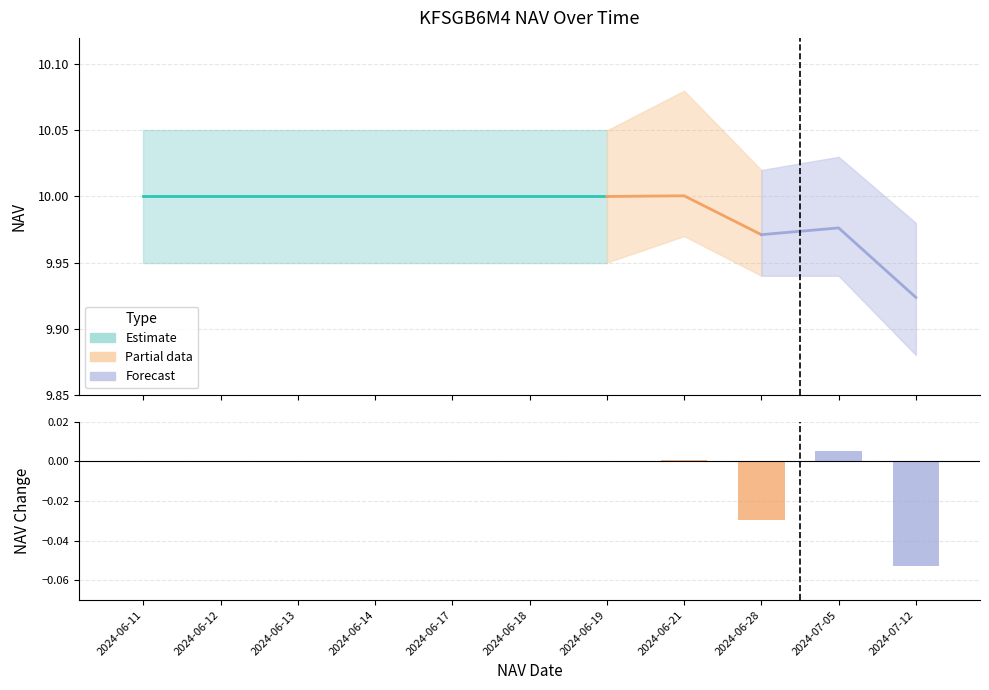

Does the chart contain any negative values?

Yes